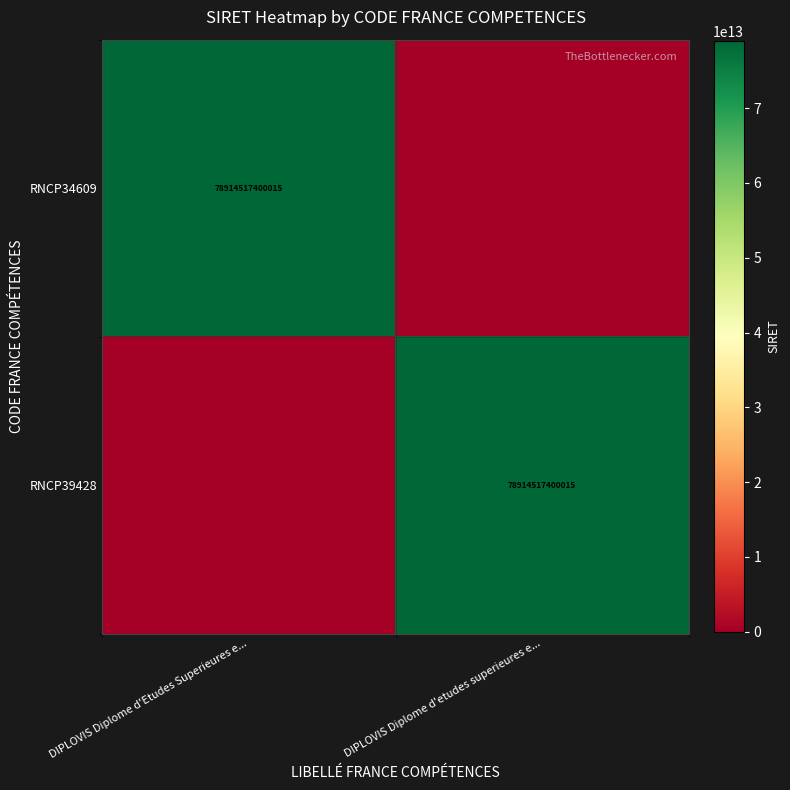

The value of RNCP34609 at DIPLOVIS Diplome d'Etudes Superieures e... is 53685562553601. True or false?

False